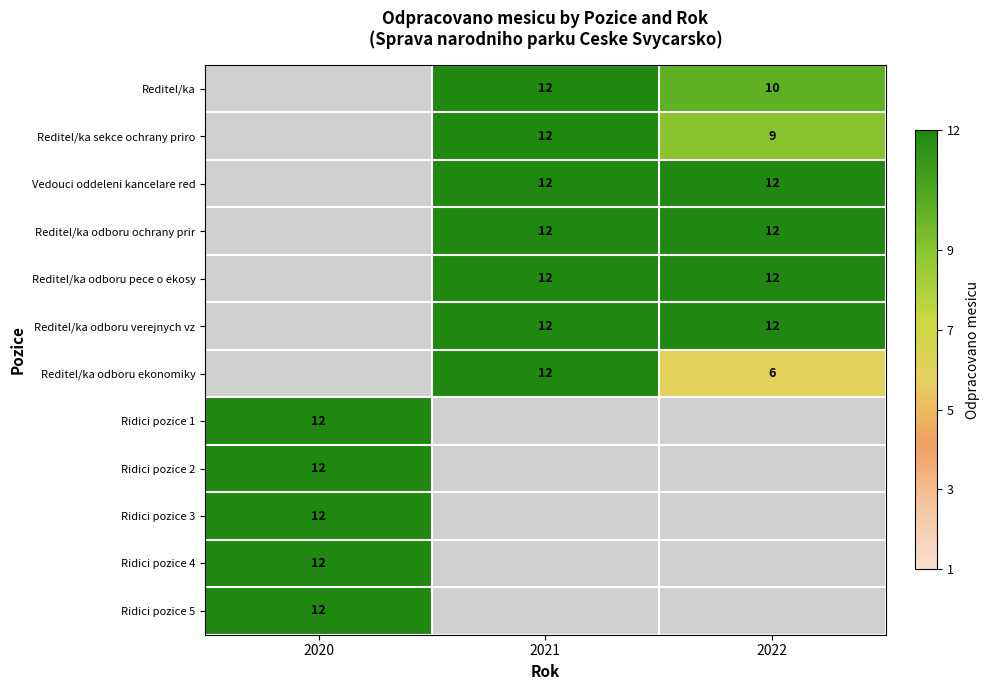

True or false: Ridici pozice 2 has a value of 12 at 2020.

True